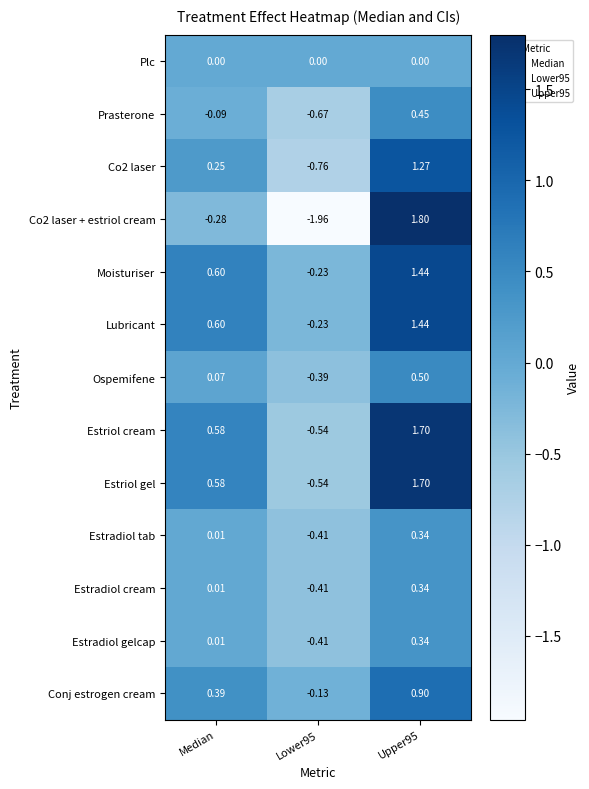

How many values in Co2 laser are above zero?

2